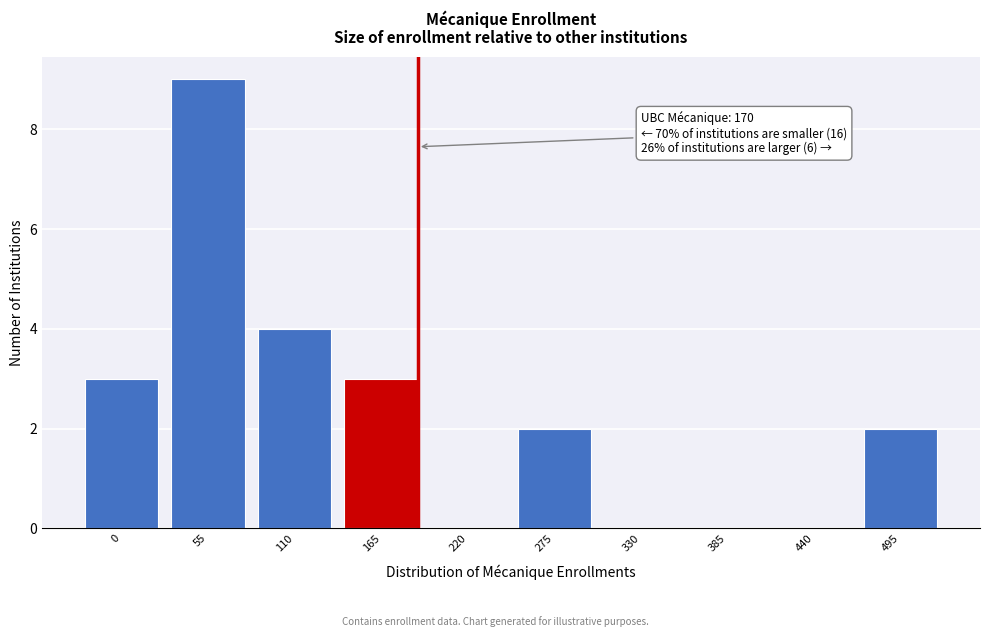

Reading left to right, what are all the values shown in this chart?

0=3	55=9	110=4	165=3	220=0	275=2	330=0	385=0	440=0	495=2